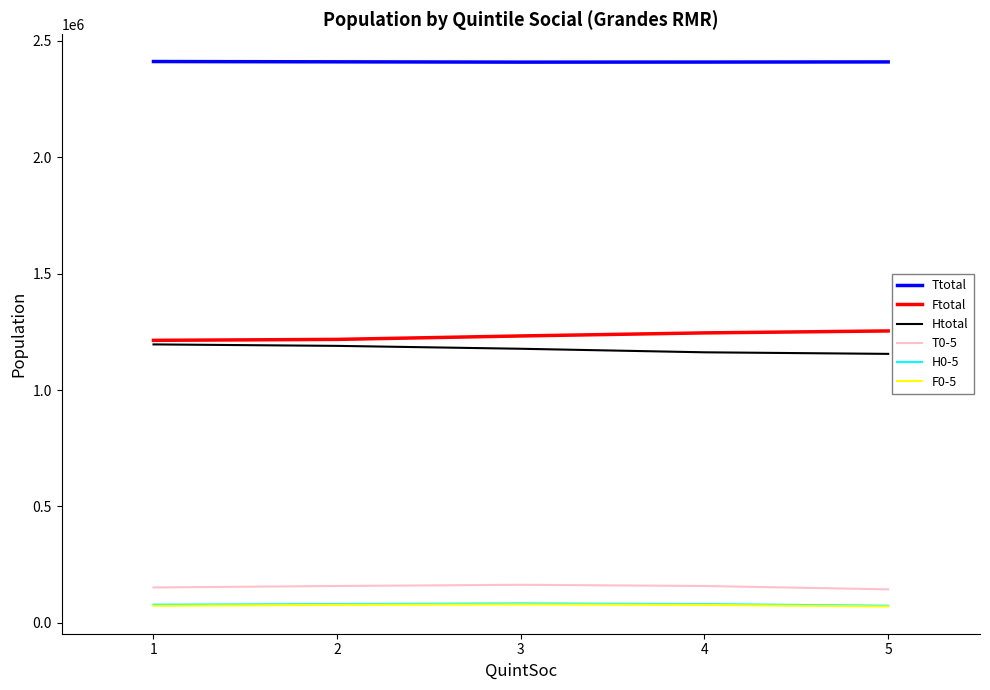

What is the smallest value displayed?

70675